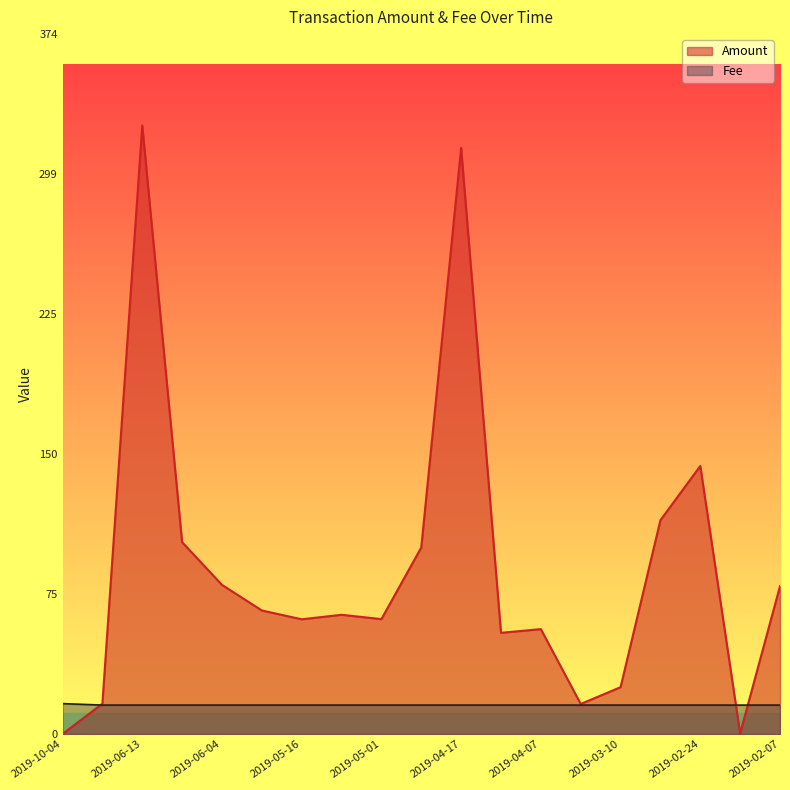

Rank the series by their maximum value, from highest to lowest.

Amount, Fee